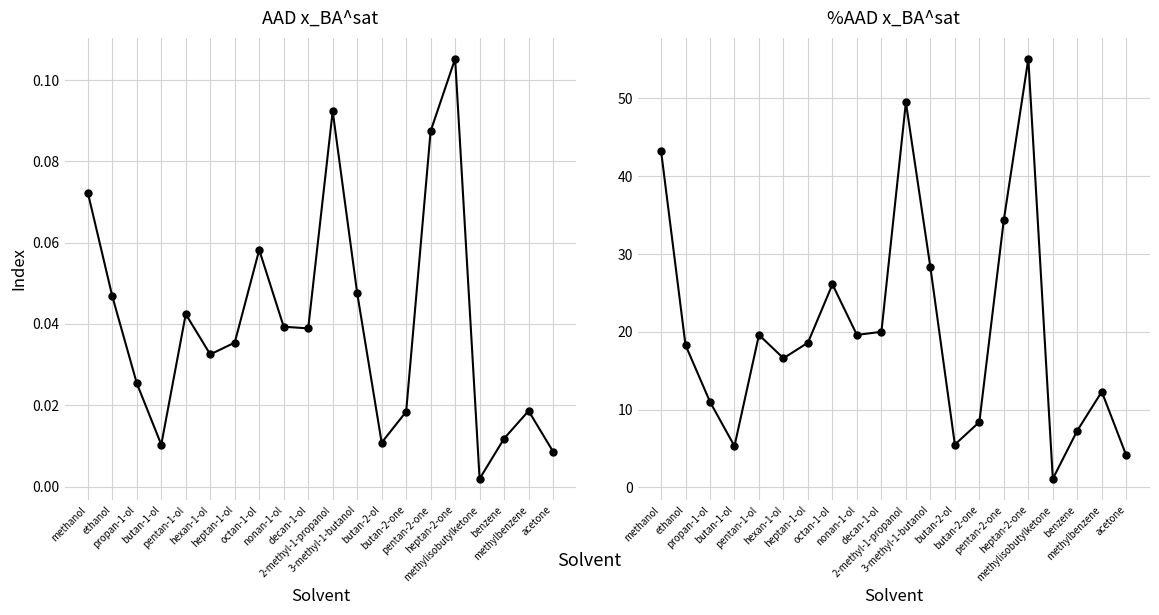

How many interior local peaks does the %AAD x_BA^sat series have?

5